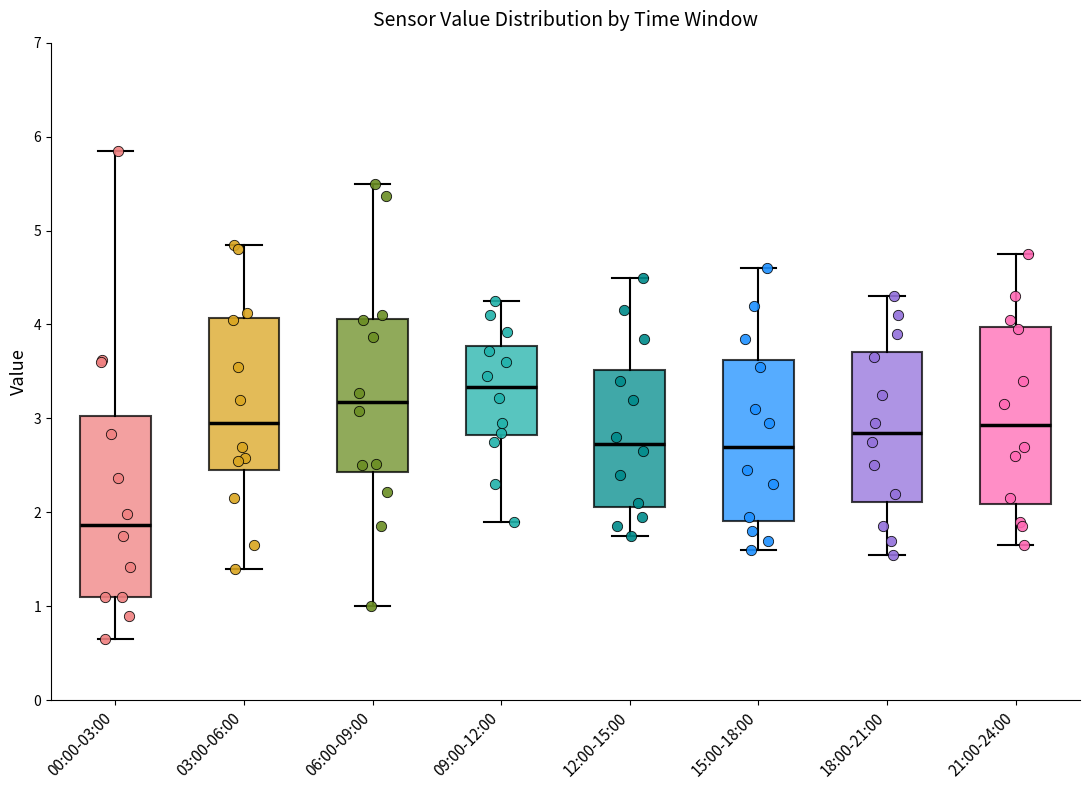

Reading left to right, transcribe this box plot: for each box, give where its median line is, the range the box spans, and where its two whiskers end, as read against the y-axis. The values are not printed on the chart, so give them approximately, as read against the axis.

00:00-03:00: median 1.9, box 1.1 to 3.0, whiskers 0.7 to 5.9
03:00-06:00: median 3.0, box 2.5 to 4.1, whiskers 1.4 to 4.9
06:00-09:00: median 3.2, box 2.4 to 4.1, whiskers 1.0 to 5.5
09:00-12:00: median 3.3, box 2.8 to 3.8, whiskers 1.9 to 4.3
12:00-15:00: median 2.7, box 2.1 to 3.5, whiskers 1.8 to 4.5
15:00-18:00: median 2.7, box 1.9 to 3.6, whiskers 1.6 to 4.6
18:00-21:00: median 2.9, box 2.1 to 3.7, whiskers 1.6 to 4.3
21:00-24:00: median 2.9, box 2.1 to 4.0, whiskers 1.7 to 4.8